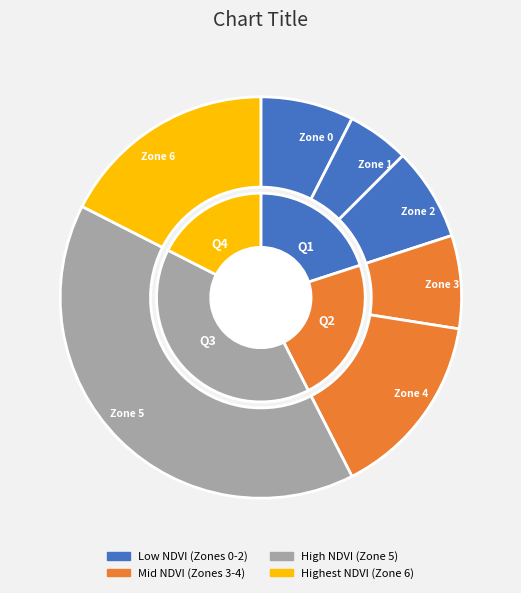

To the nearest percent, what portion does Zone 0 represent?

8%